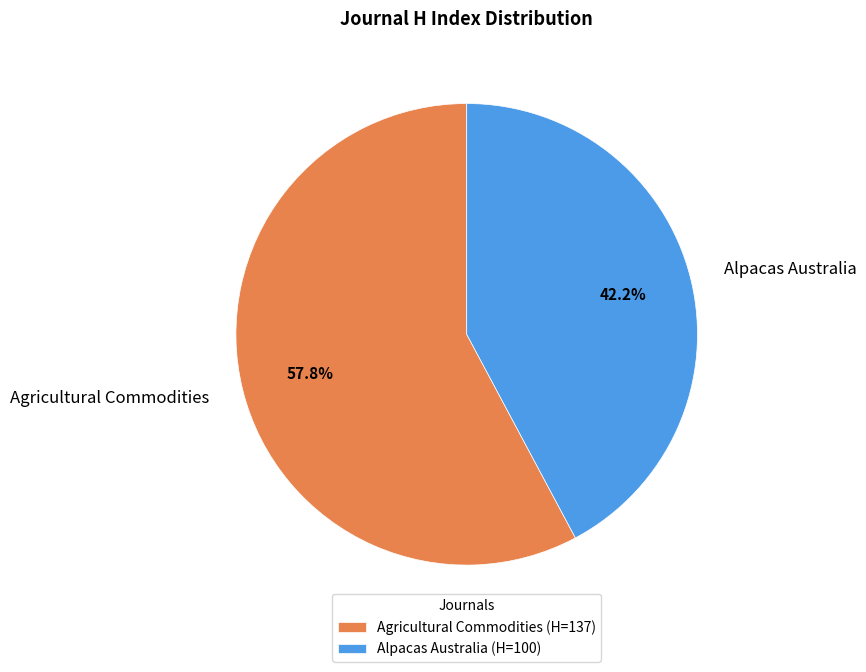

Is it true that Alpacas Australia is 42% of the pie?

True